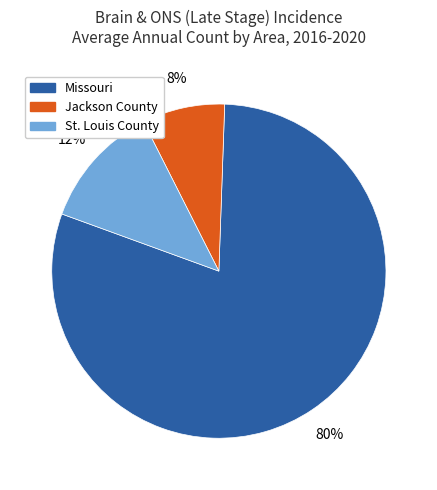

Does Missouri account for over 50% of the chart?

Yes